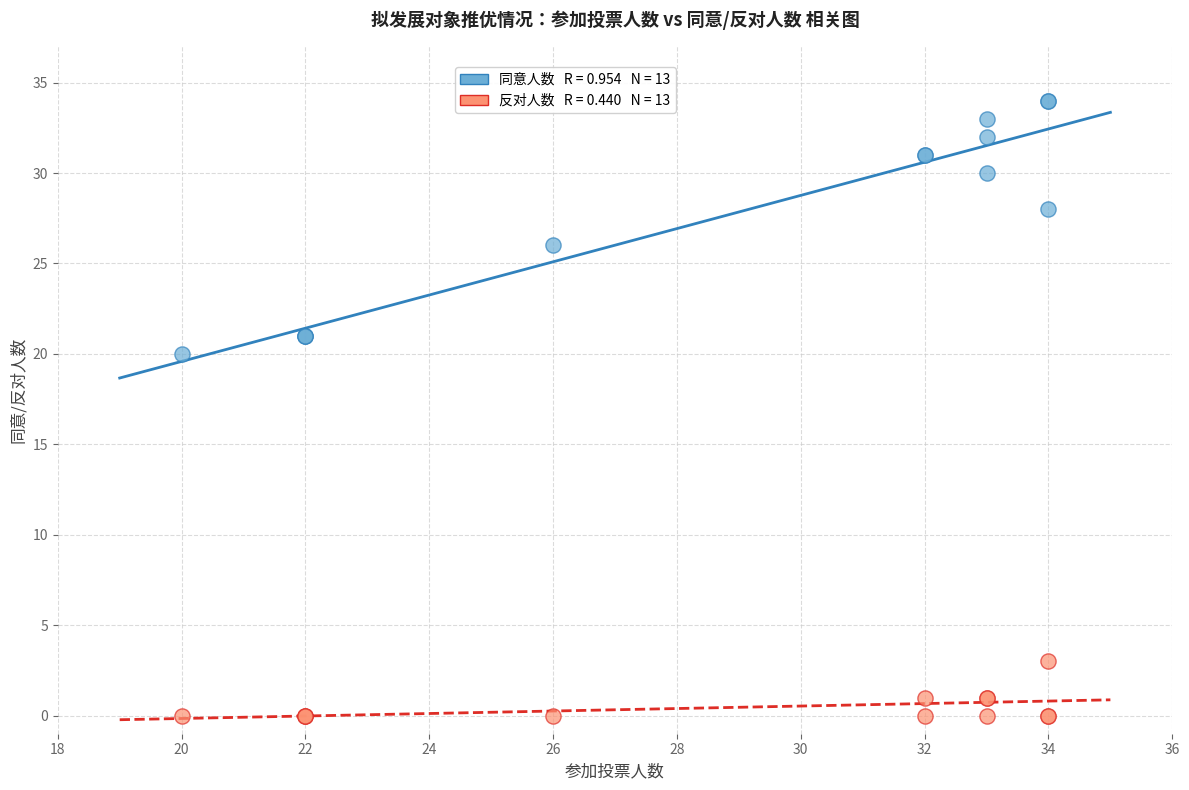

Across all series, what Y value is closest to 17?

20